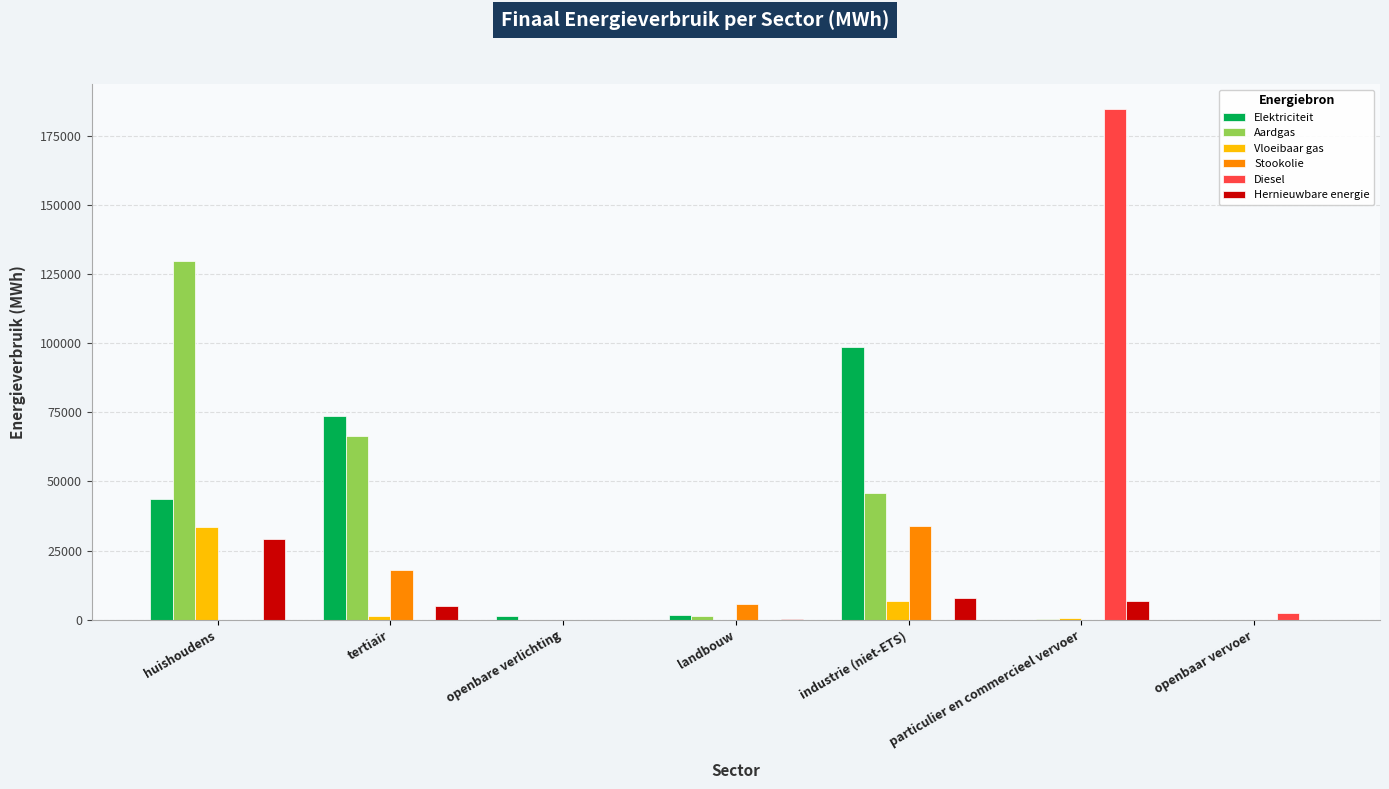

How many groups of bars are there?

7